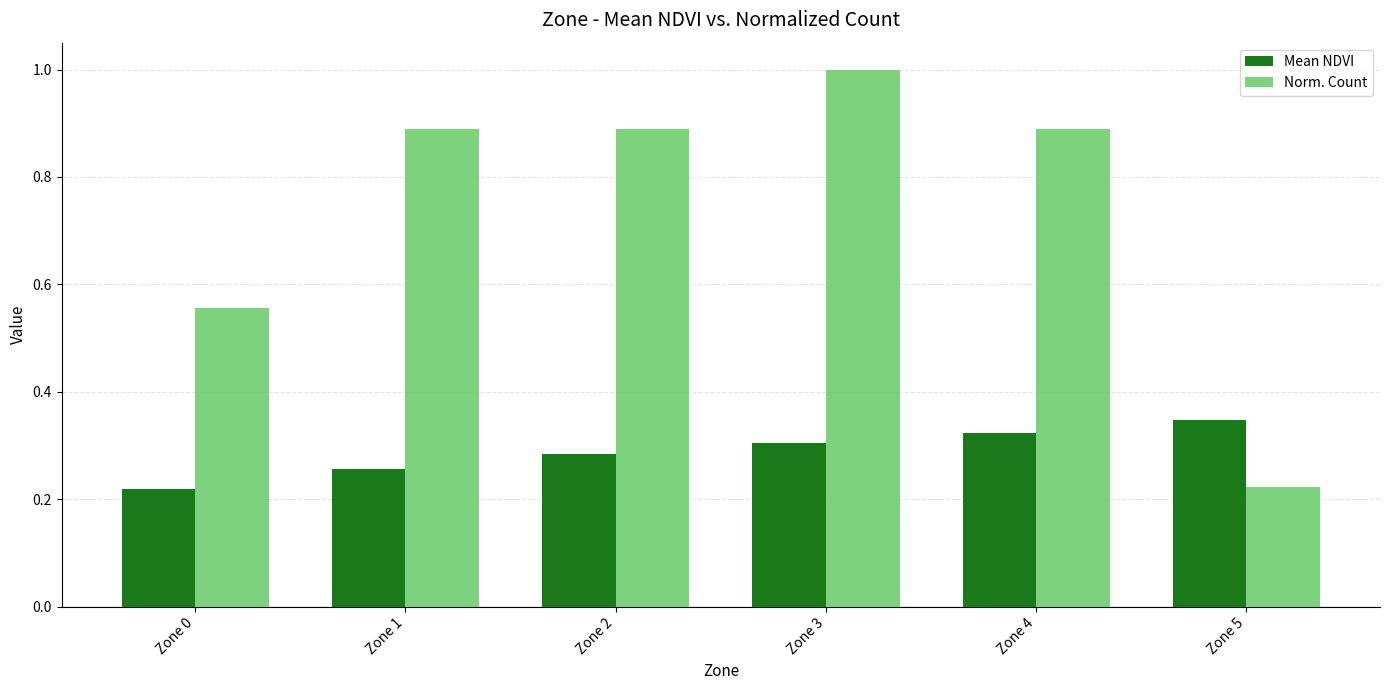

What is the maximum value shown in the chart?

1.0